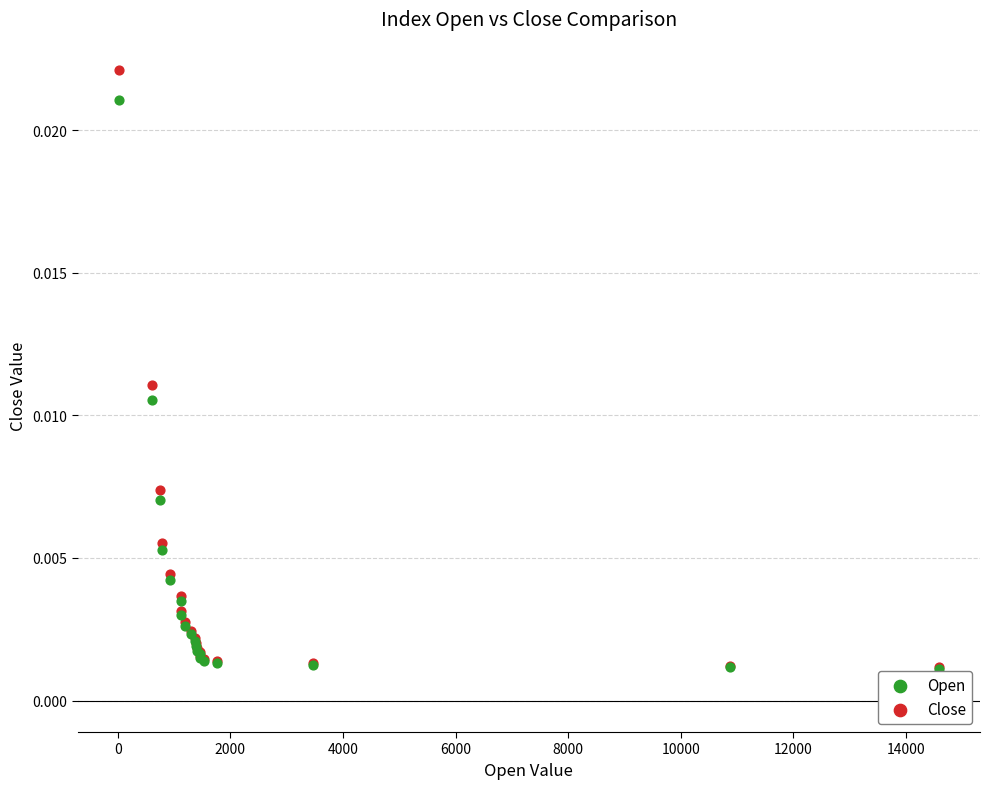

Which series contains the highest Y value?

Close